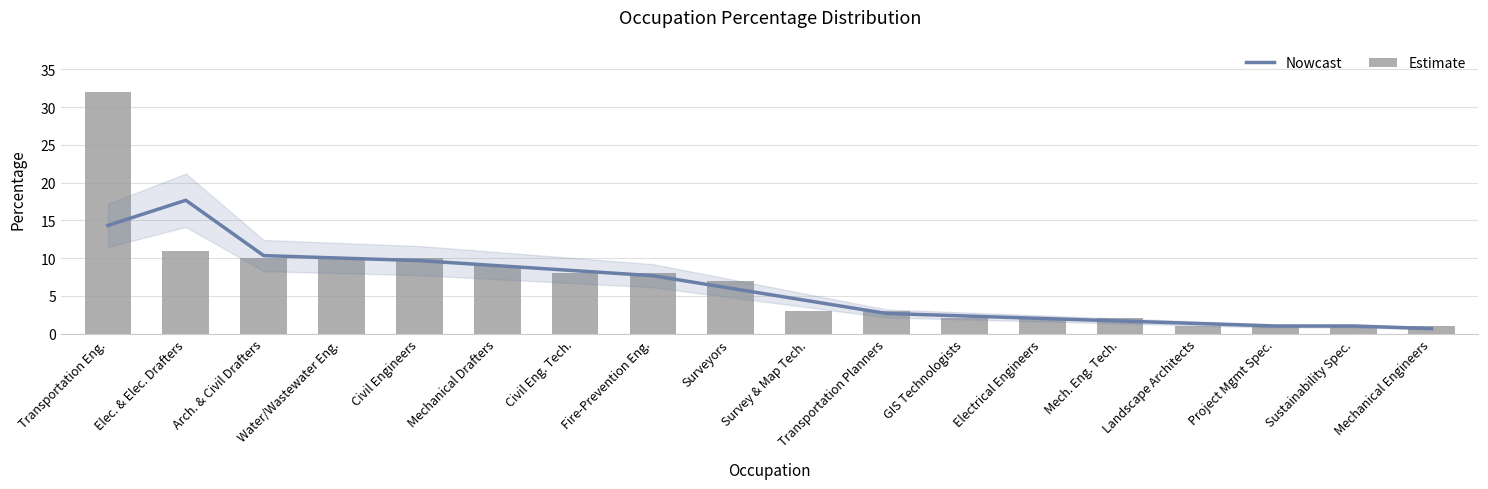

What is the difference between the Nowcast values at Mechanical Engineers and Project Mgmt Spec.?

0.3